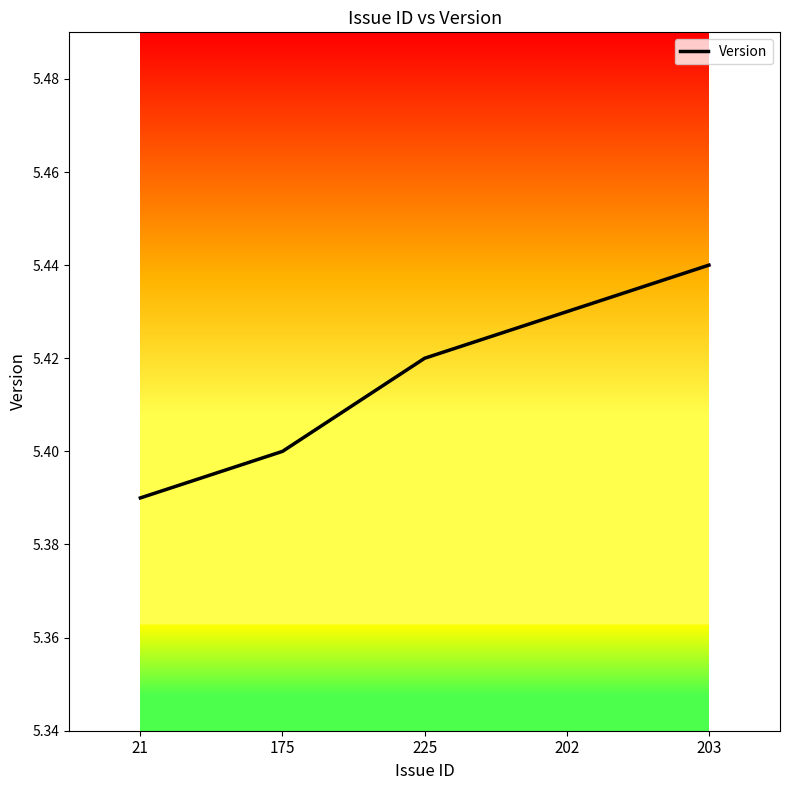

Rank the categories by value from lowest to highest.

21, 175, 225, 202, 203